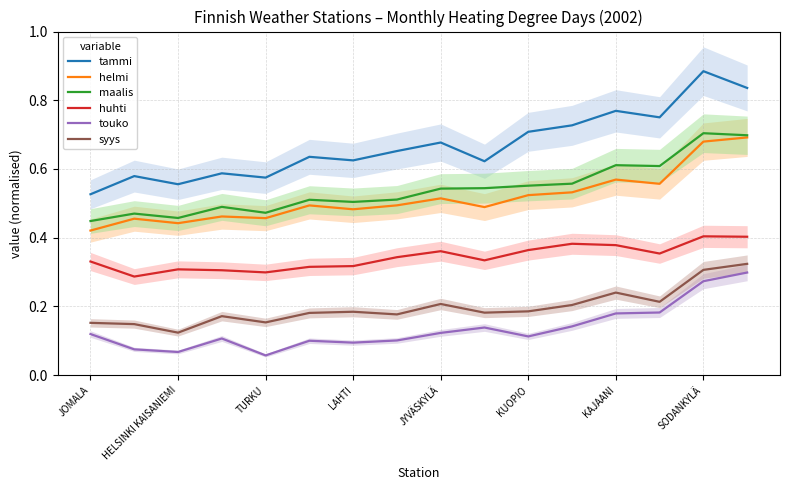

Reading left to right, what are all the values shown in this chart?

tammi: 0.5	0.6	0.6	0.6	0.6	0.6	0.6	0.7	0.7	0.6	0.7	0.7	0.8	0.8	0.9	0.8
helmi: 0.4	0.5	0.4	0.5	0.5	0.5	0.5	0.5	0.5	0.5	0.5	0.5	0.6	0.6	0.7	0.7
maalis: 0.4	0.5	0.5	0.5	0.5	0.5	0.5	0.5	0.5	0.5	0.6	0.6	0.6	0.6	0.7	0.7
huhti: 0.3	0.3	0.3	0.3	0.3	0.3	0.3	0.3	0.4	0.3	0.4	0.4	0.4	0.4	0.4	0.4
touko: 0.1	0.1	0.1	0.1	0.1	0.1	0.1	0.1	0.1	0.1	0.1	0.1	0.2	0.2	0.3	0.3
syys: 0.2	0.1	0.1	0.2	0.2	0.2	0.2	0.2	0.2	0.2	0.2	0.2	0.2	0.2	0.3	0.3